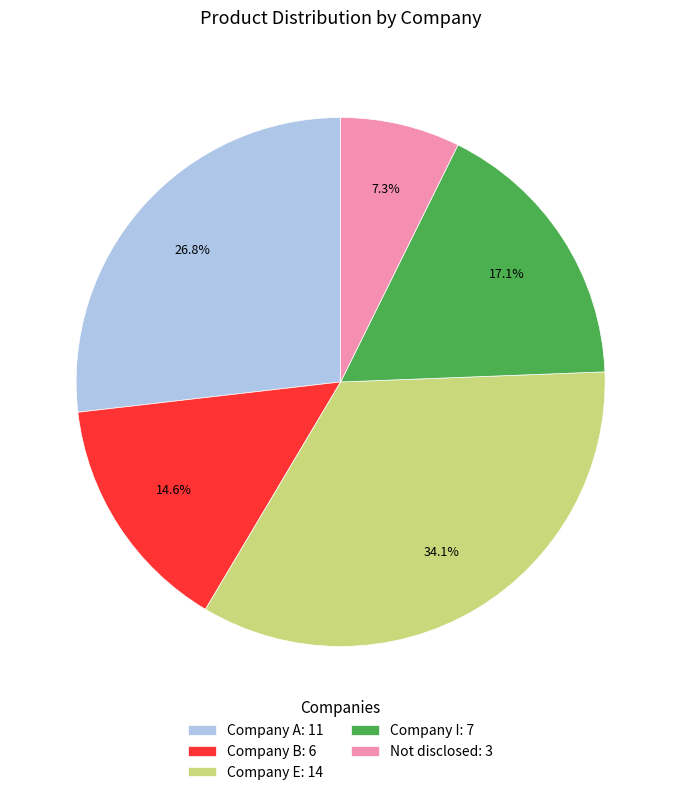

What is the largest slice in the pie chart?

Company E